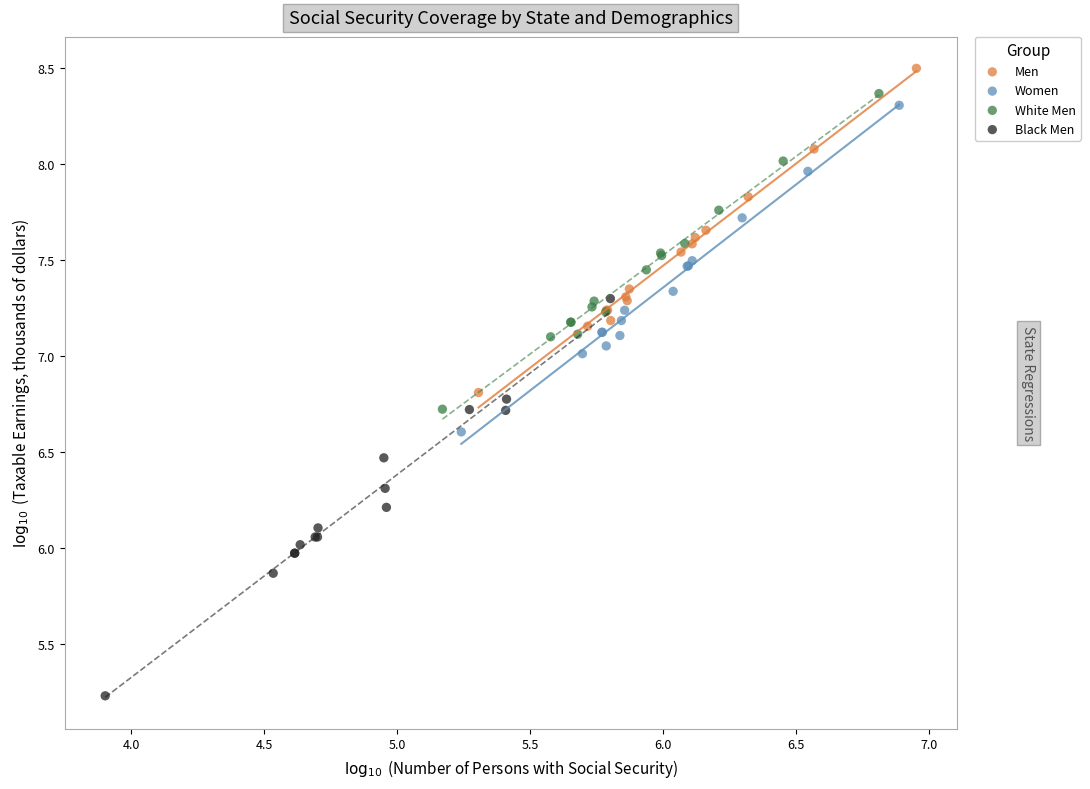

Which series contains the lowest Y value?

Black Men